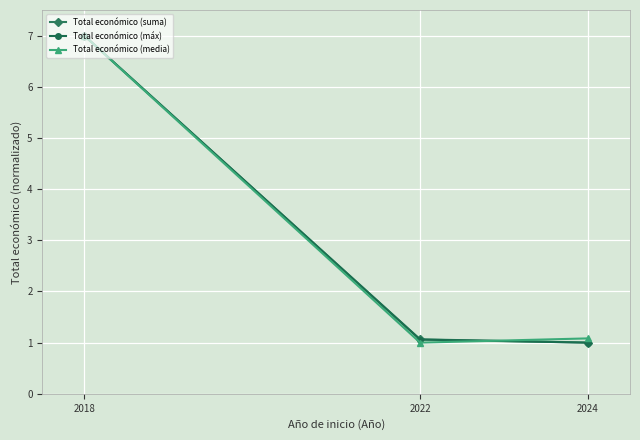

What is the smallest value displayed?

1.0